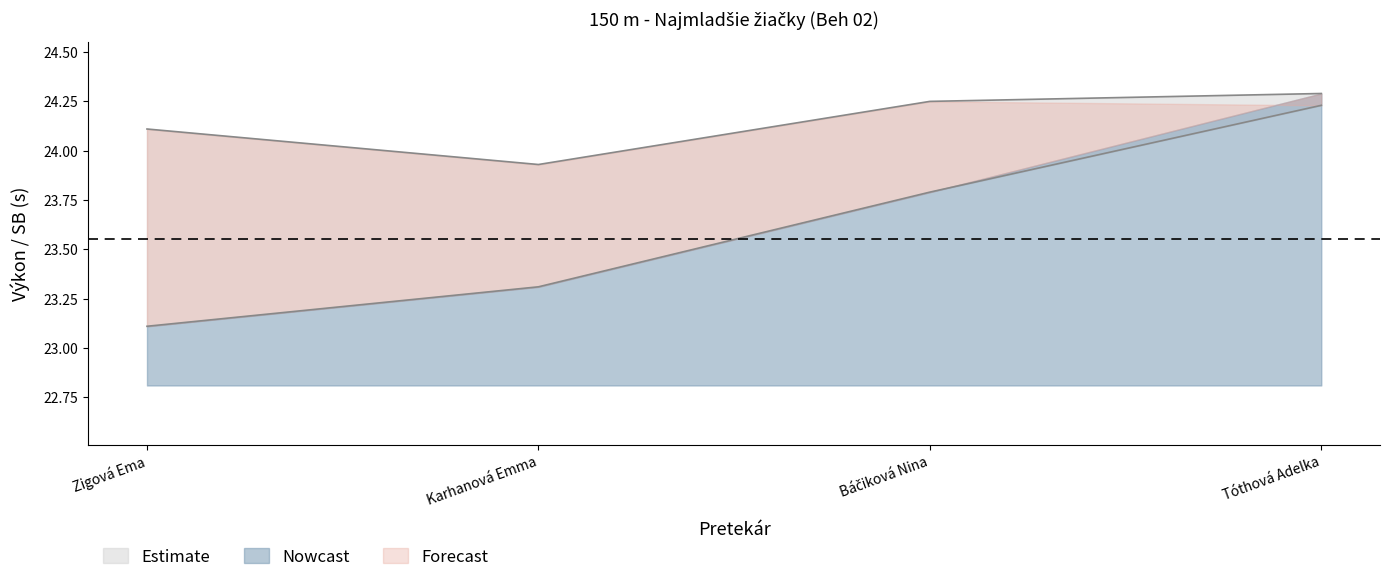

What is the label of the 1st point from the left?

Zigová Ema